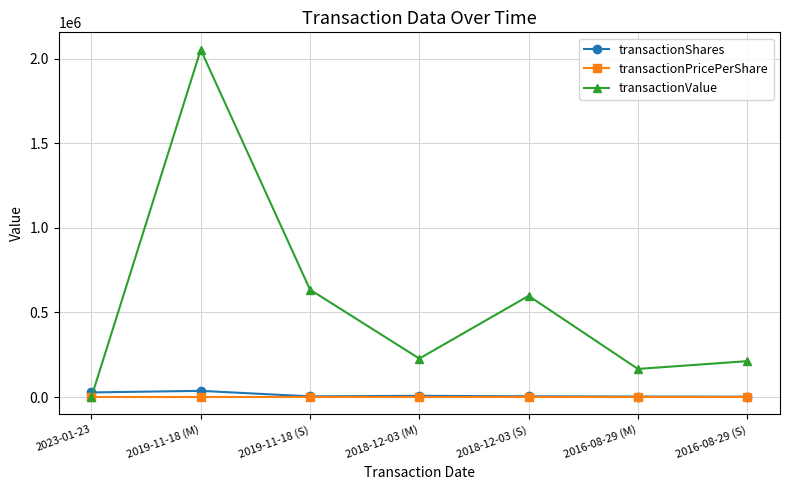

Which series has the widest spread of values?

transactionValue